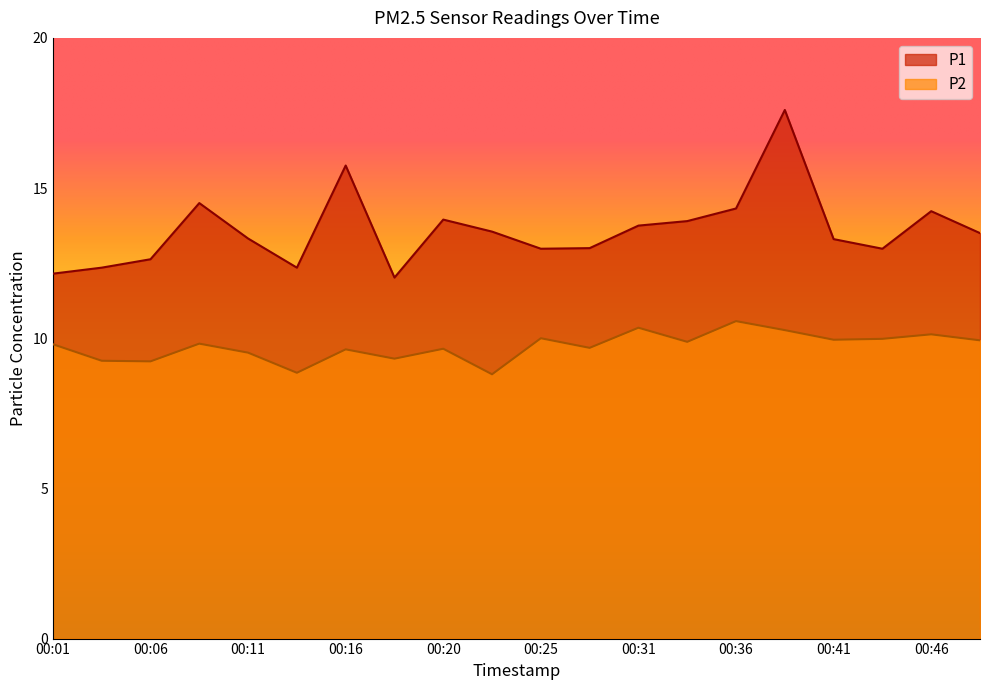

The P2 series shows 9.9 at 00:48. True or false?

True